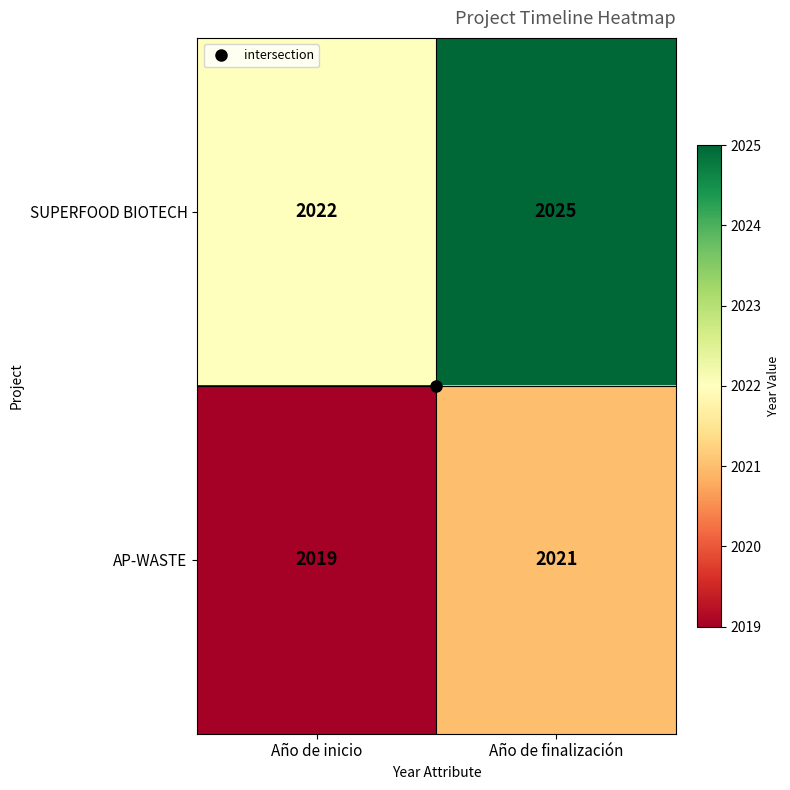

At how many categories does at least one series exceed 2019?

2